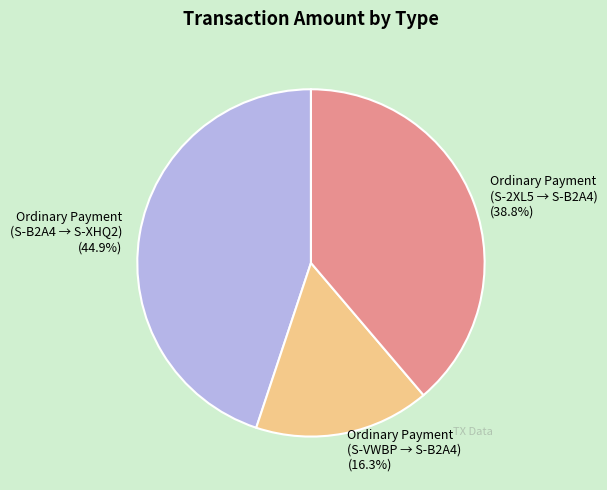

Is there a majority slice in this chart?

No